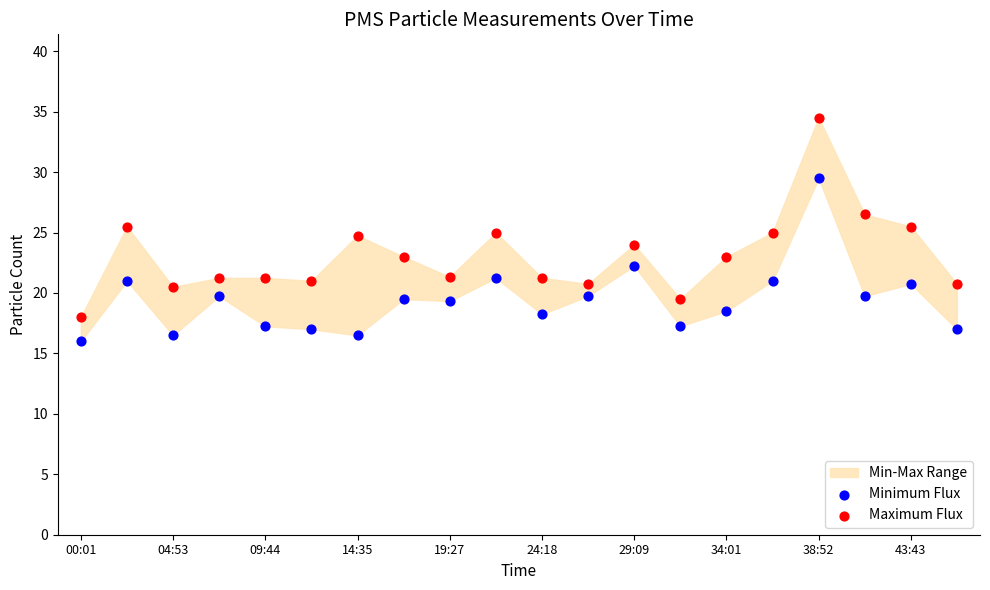

Across all data points, what is the range of Y values (max minus min)?

18.5